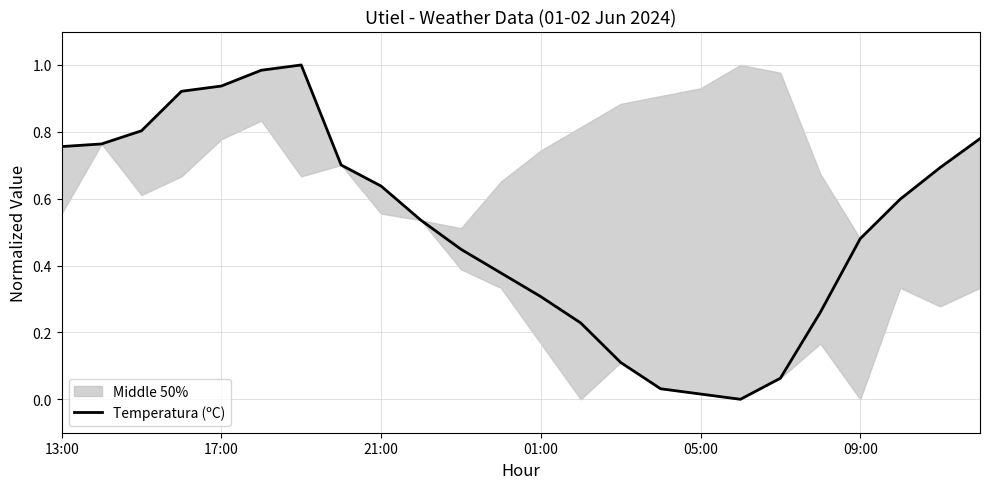

What is the difference between the second highest and minimum values?

1.0